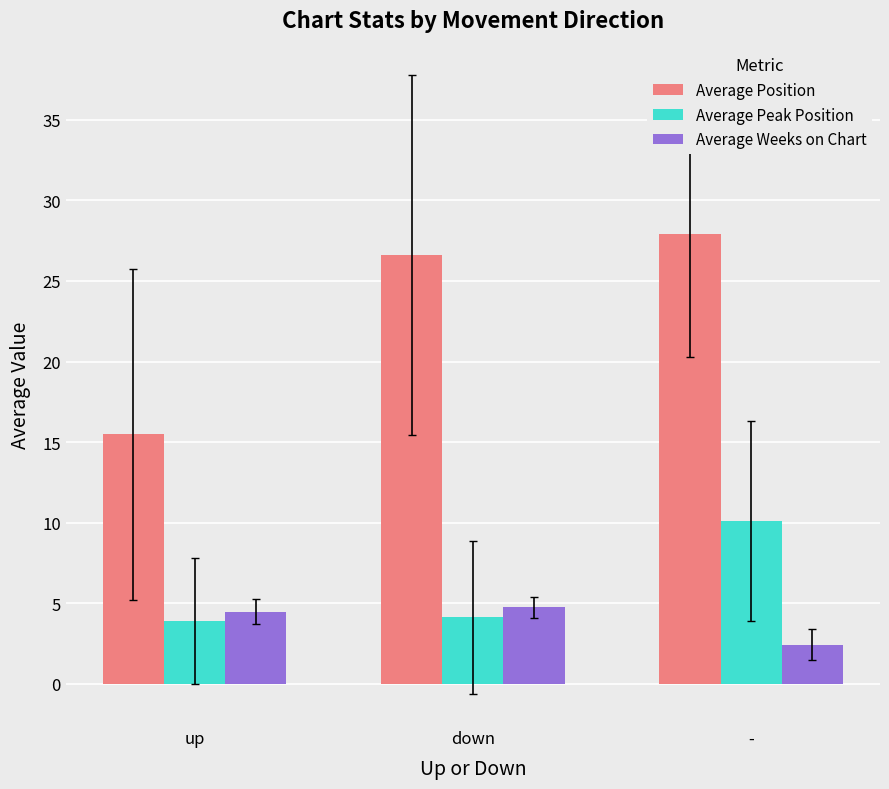

What are all the series names shown in the legend?

Average Position, Average Peak Position, Average Weeks on Chart